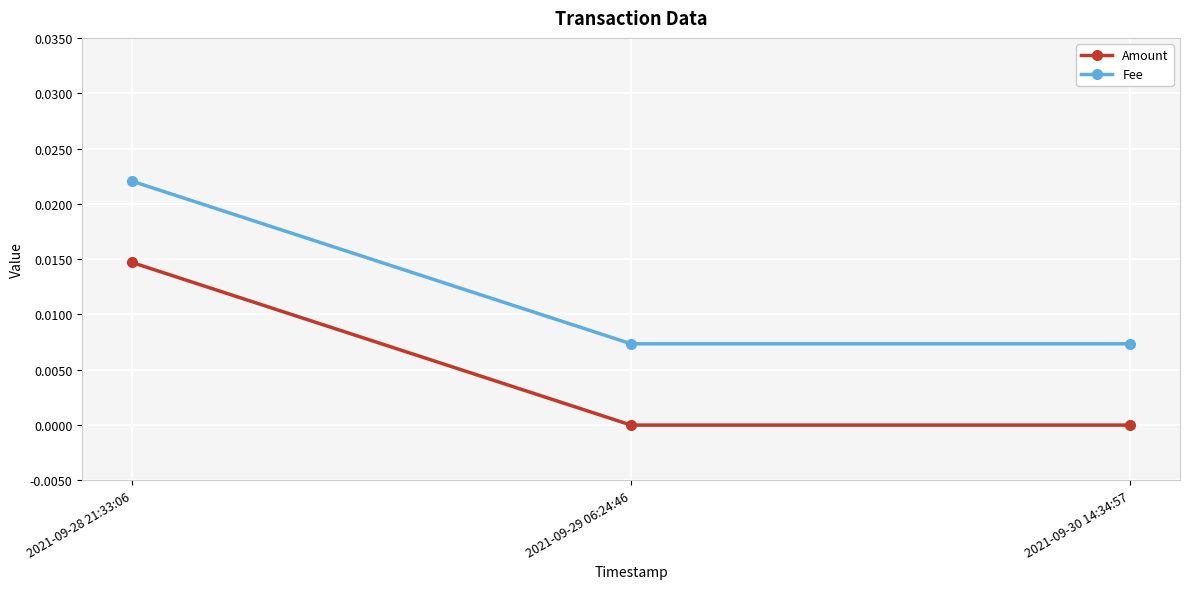

Is the value of Amount at 2021-09-29 06:24:46 greater than the value of Fee at 2021-09-30 14:34:57?

No